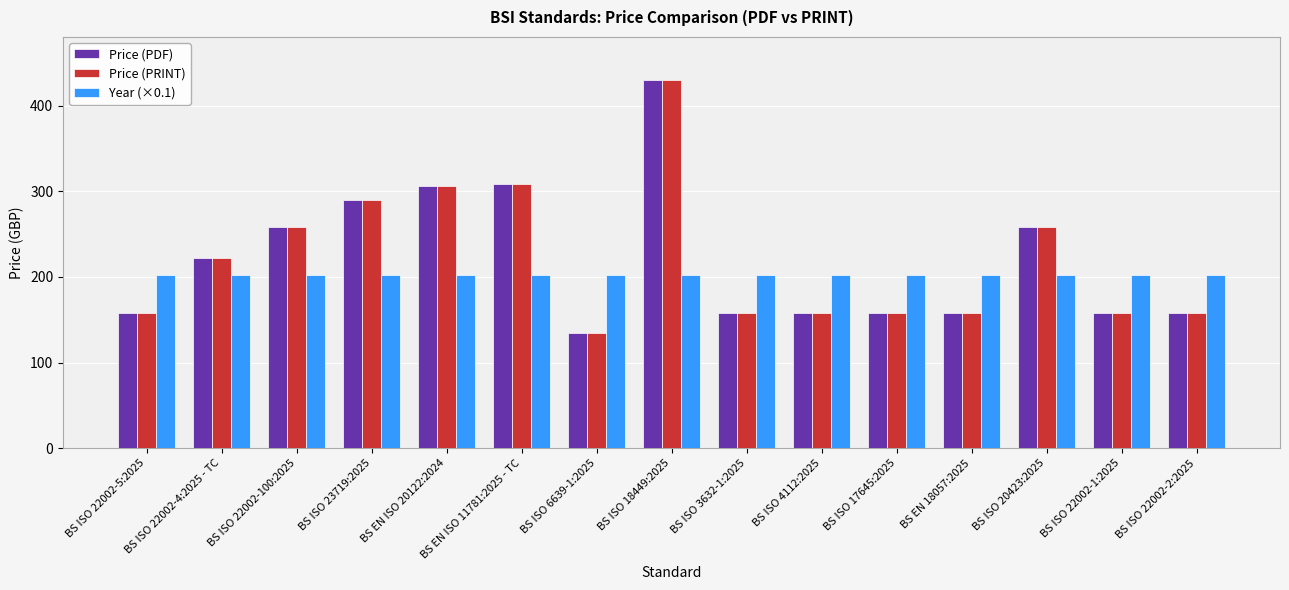

Is it true that Price (PRINT) equals 36.0 at BS EN 18057:2025?

False